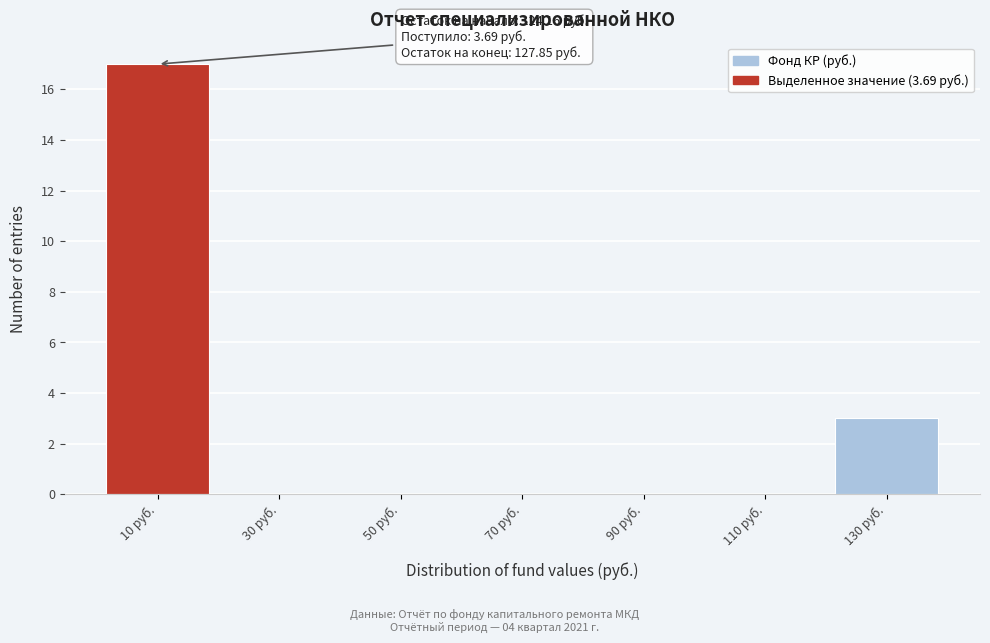

Over which range of the x-axis is the bar tallest?

0 to 20